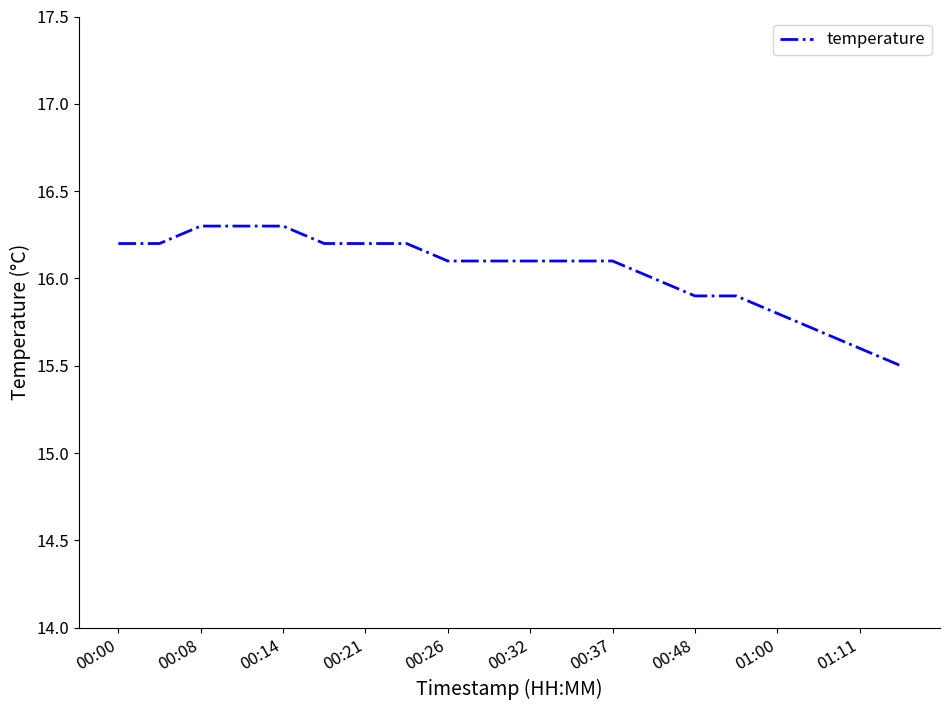

What is the difference between the maximum and minimum values?

0.8